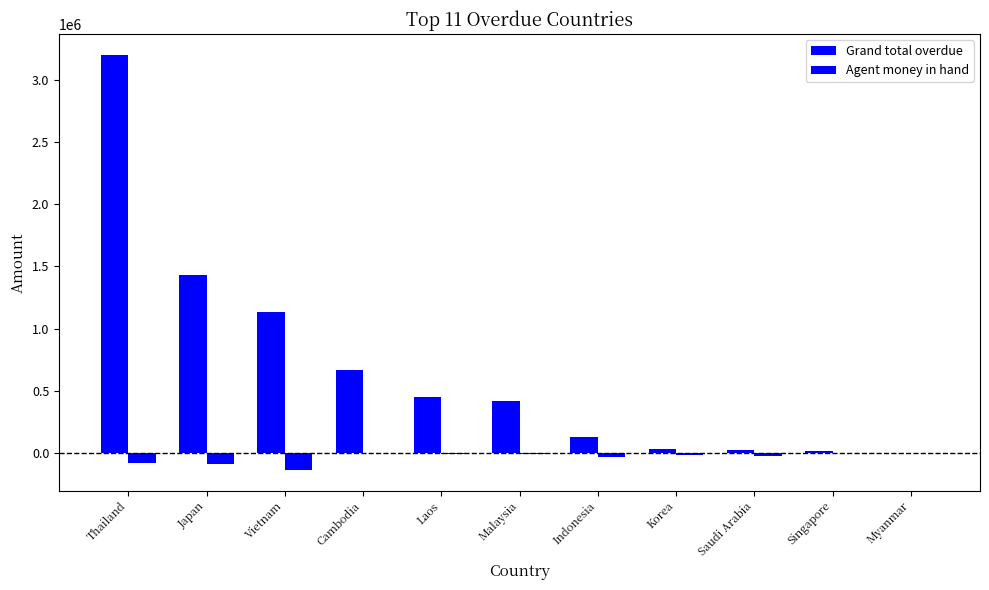

Where is Grand total overdue nearest to the value 1600713?

Japan